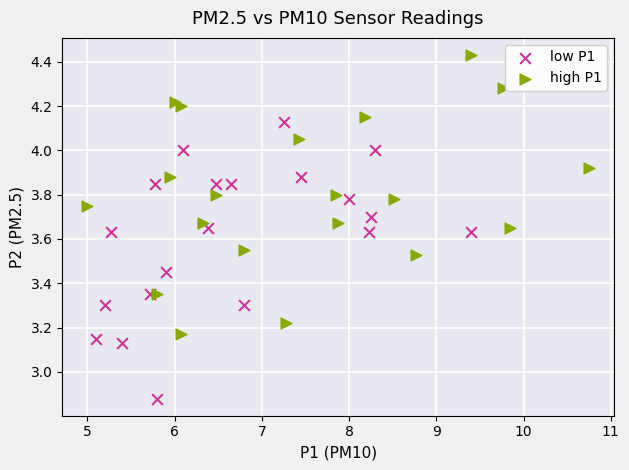

Which series reaches the maximum Y coordinate?

high P1